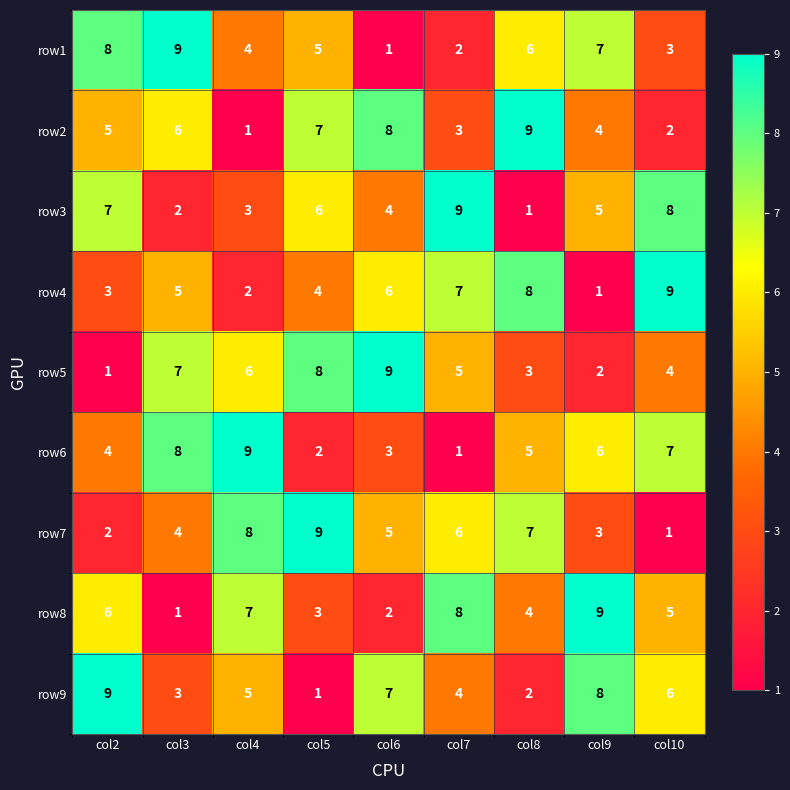

At which label does row6 reach its peak?

col4